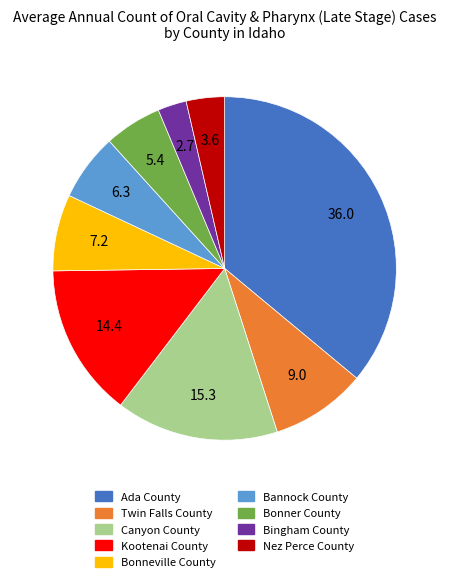

Which category has the biggest portion of the pie?

Ada County